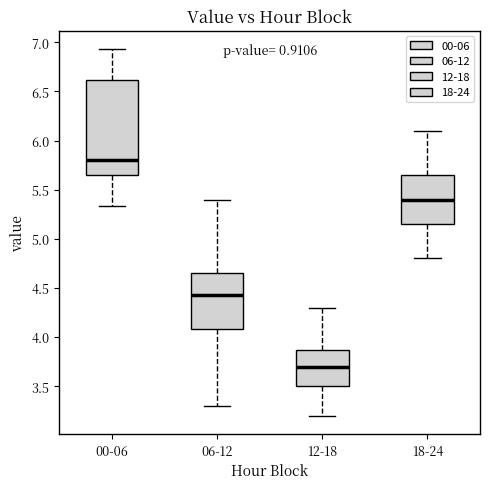

Comparing the boxes themselves (not the whiskers), which one is the tallest?

00-06